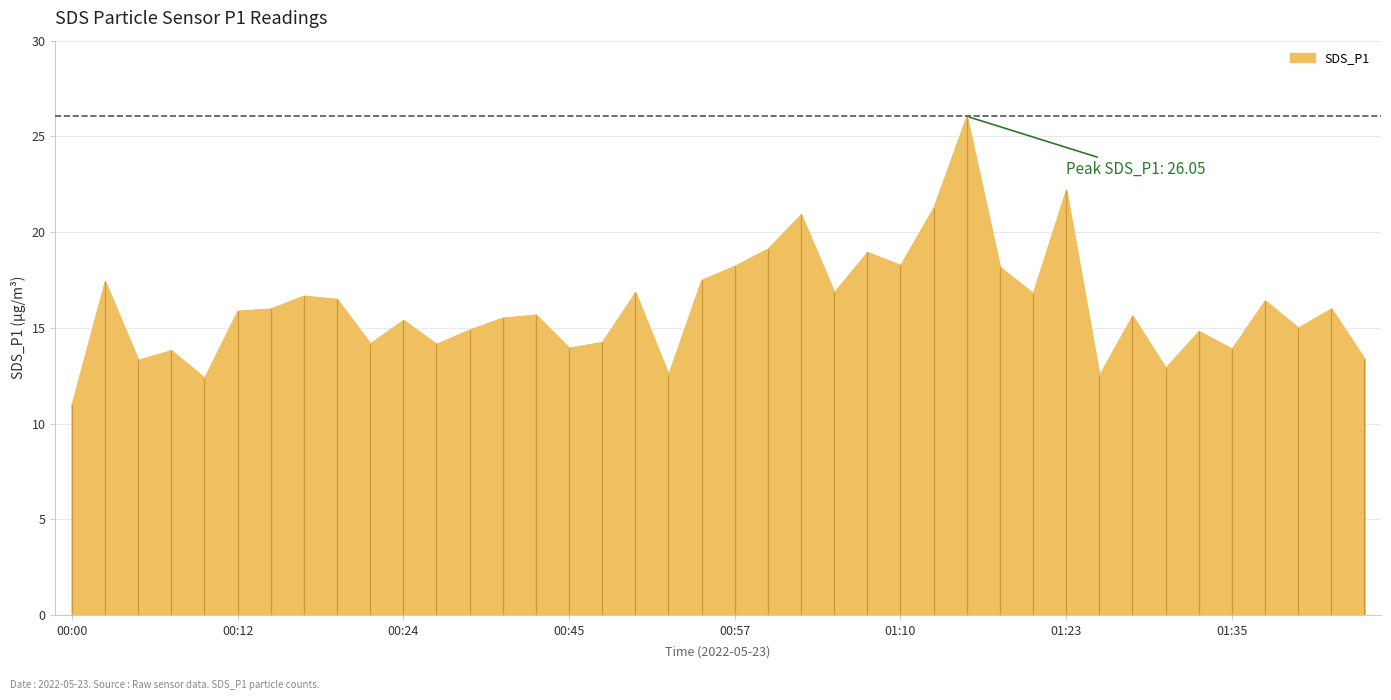

What is the difference between the maximum and minimum values?

15.1